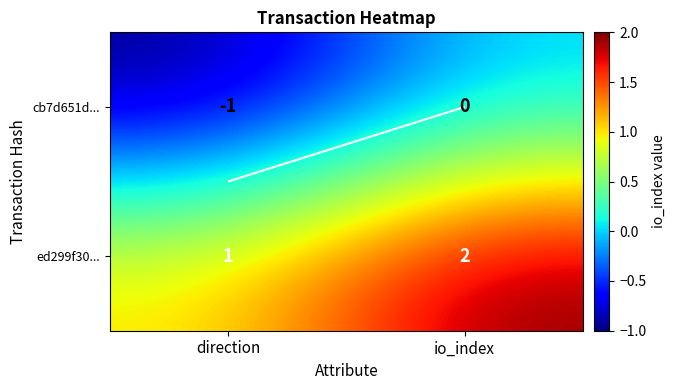

The cb7d651d... series shows 1 at io_index. True or false?

False